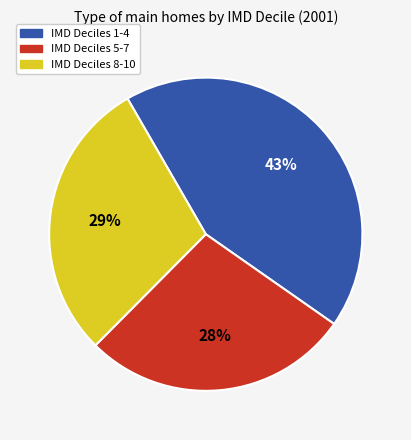

Which category has the biggest portion of the pie?

IMD Deciles 1-4